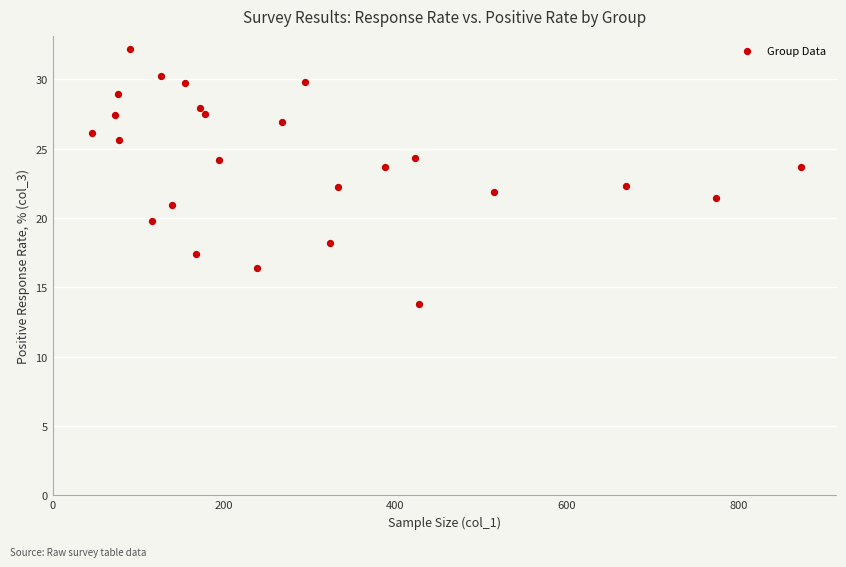

What is the range of Y values (max minus min)?

18.4